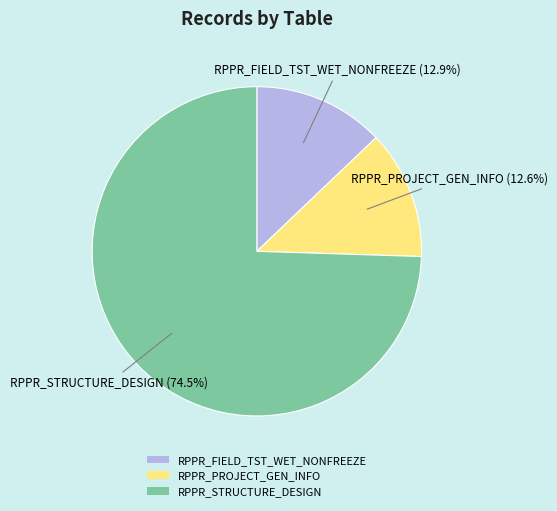

What is the ratio of the value at RPPR_STRUCTURE_DESIGN to the value at RPPR_PROJECT_GEN_INFO?

5.9